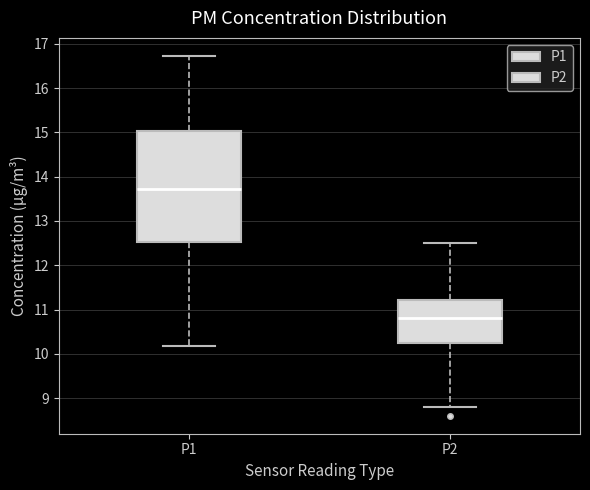

Reading left to right, read every box against the y-axis: the position of its median line, the range the box covers, and the ends of its whiskers. The values are not printed on the chart, so give them approximately, as read against the axis.

P1: median 13.7, box 12.5 to 15.0, whiskers 10.2 to 16.7
P2: median 10.8, box 10.2 to 11.2, whiskers 8.8 to 12.5